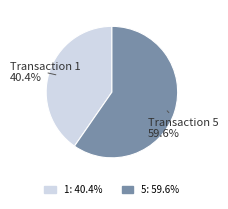

Which slice is the smallest?

1